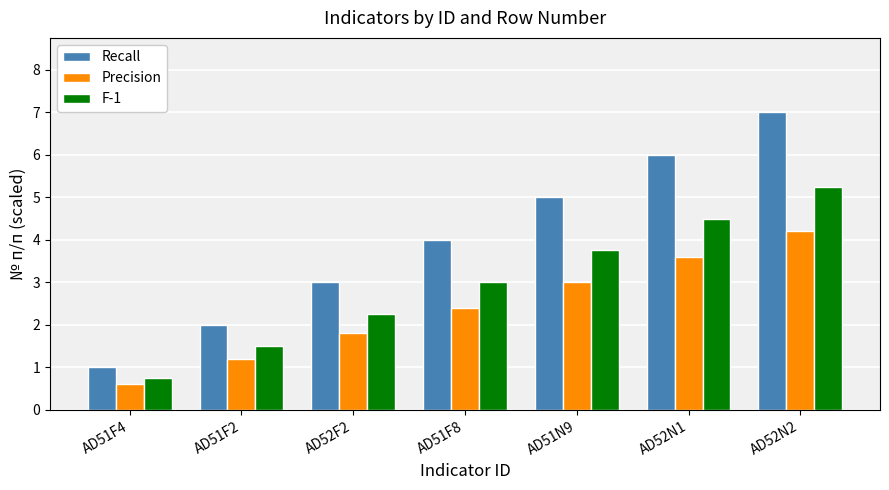

The value of F-1 at AD52N1 is 8.0. True or false?

False